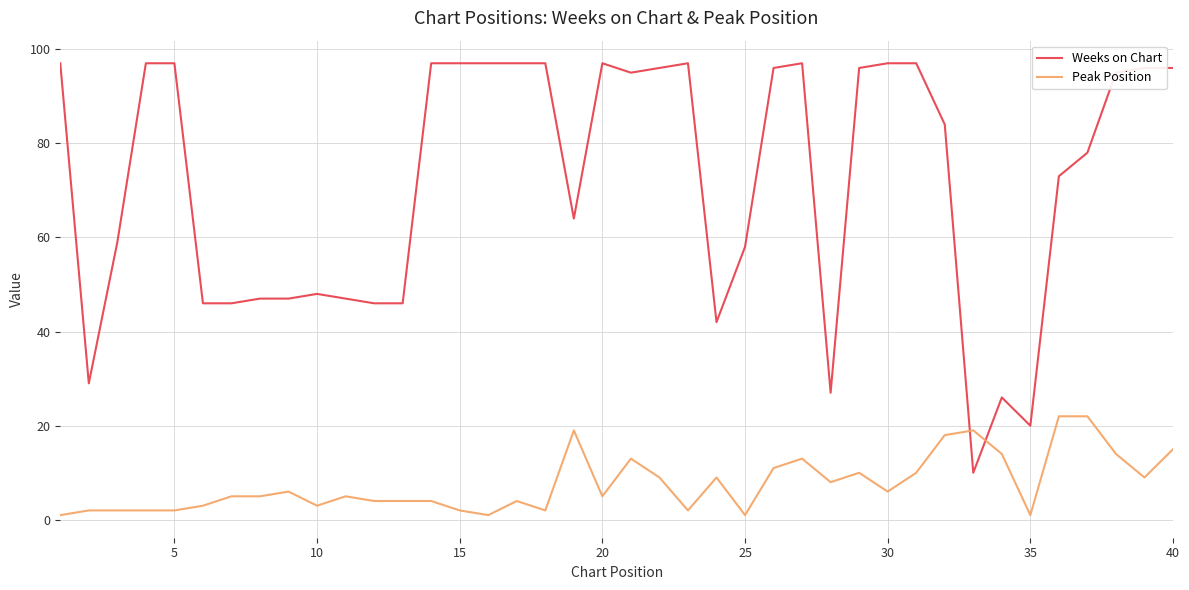

Which series has the largest total across all categories?

Weeks on Chart